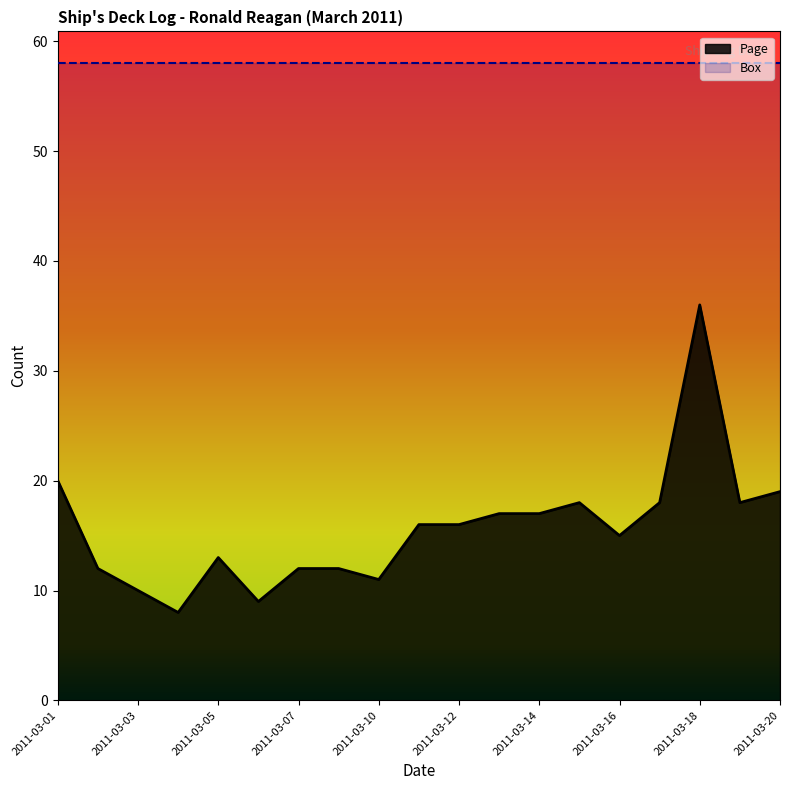

How many data points does each series have?

19